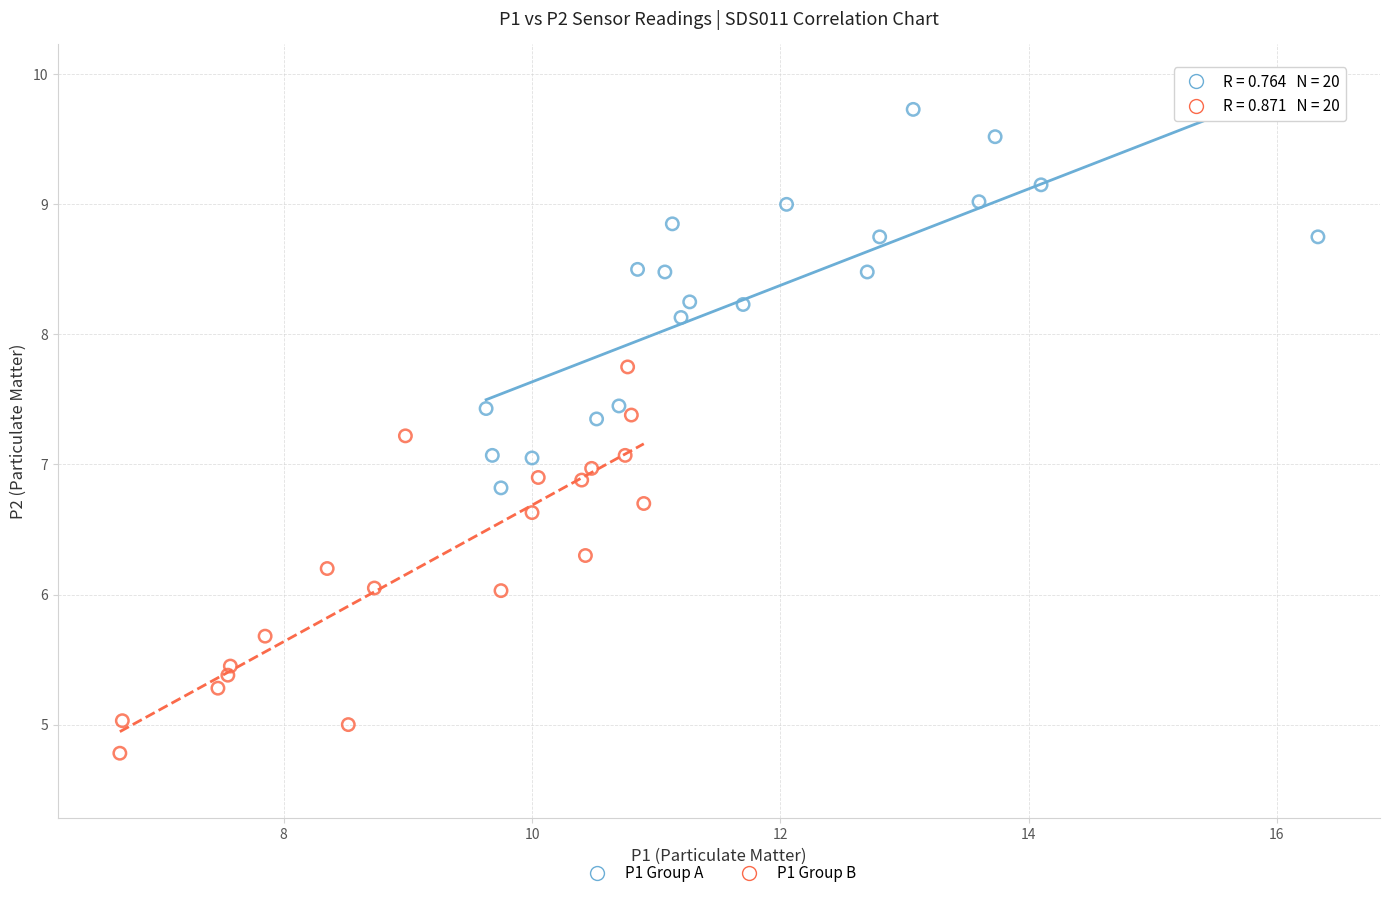

Which series reaches the minimum Y coordinate?

P1 Group B